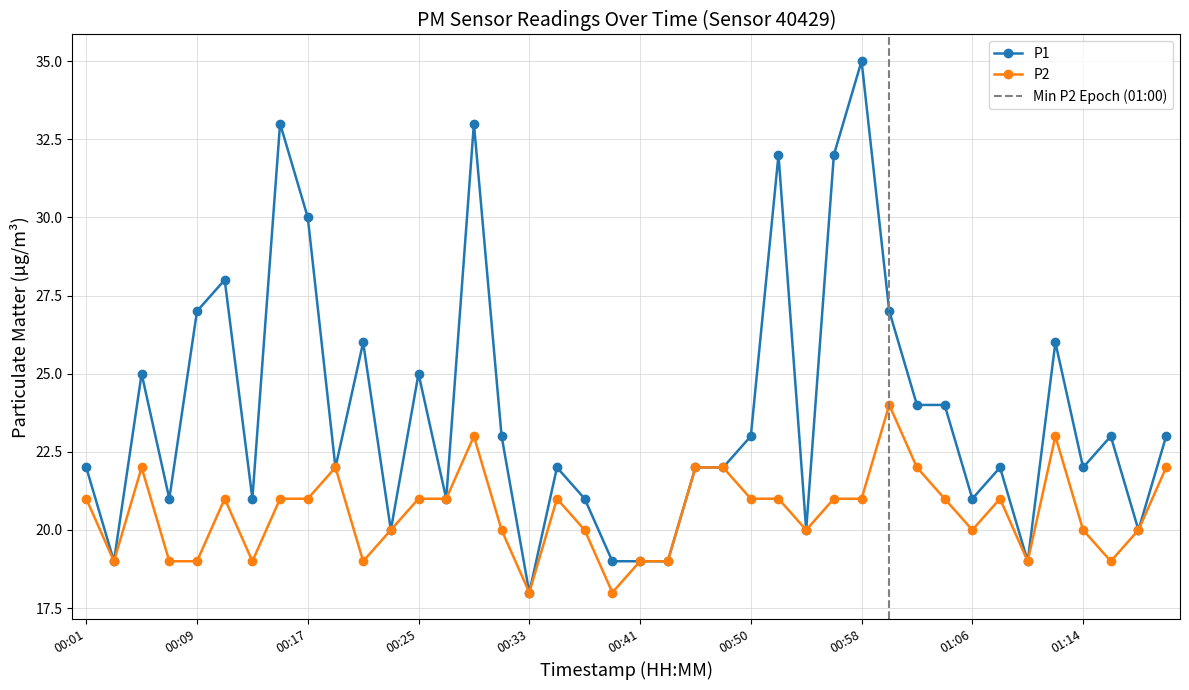

Count the number of categories in the chart.

40